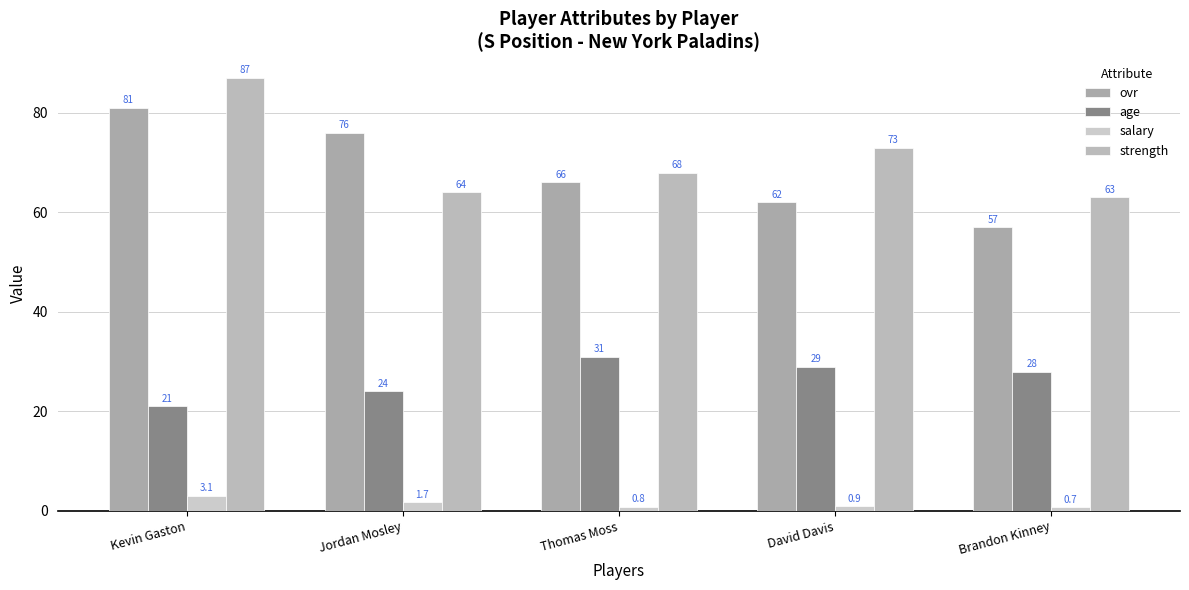

How many bars are there in each group?

4